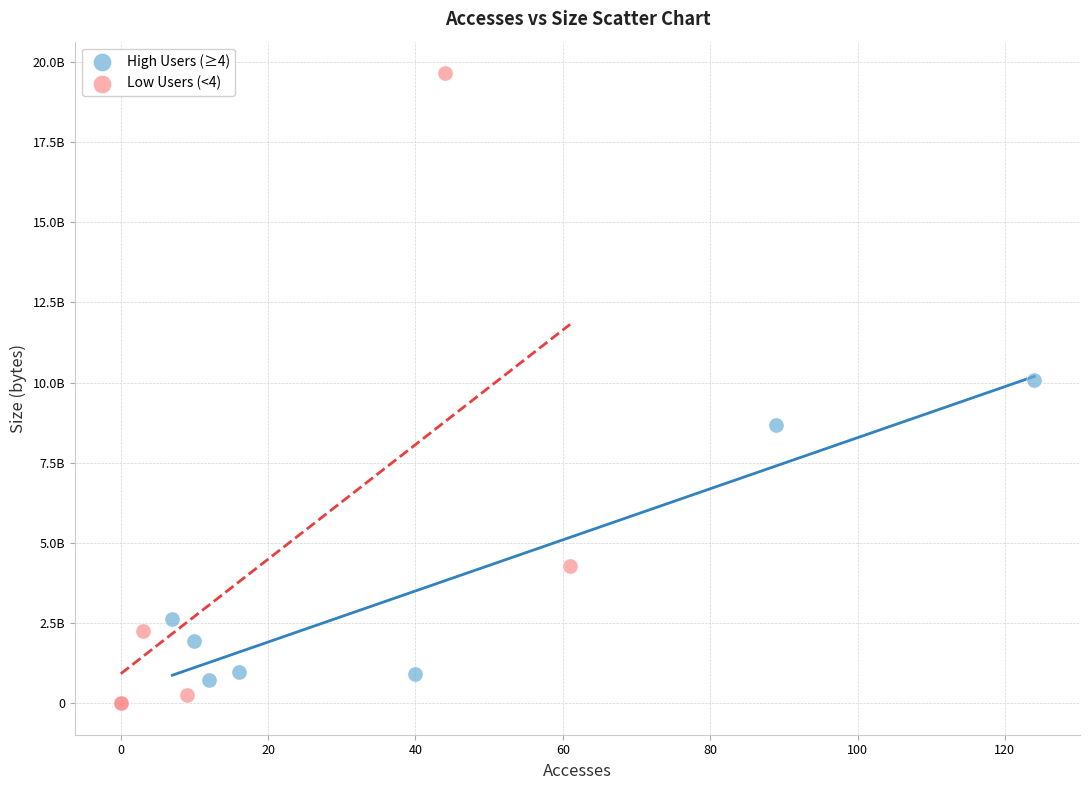

What are all the series names shown in the legend?

High Users (≥4), Low Users (<4)